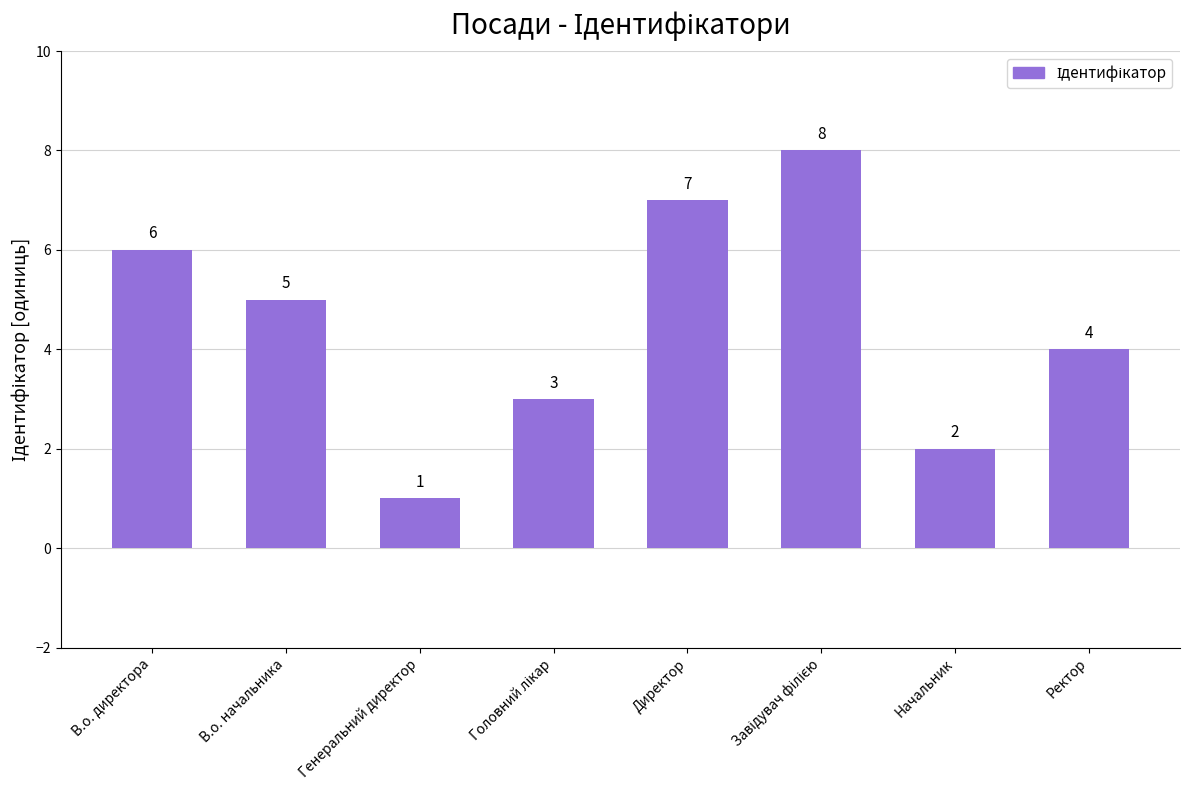

The chart shows a value of 1 at Начальник. True or false?

False